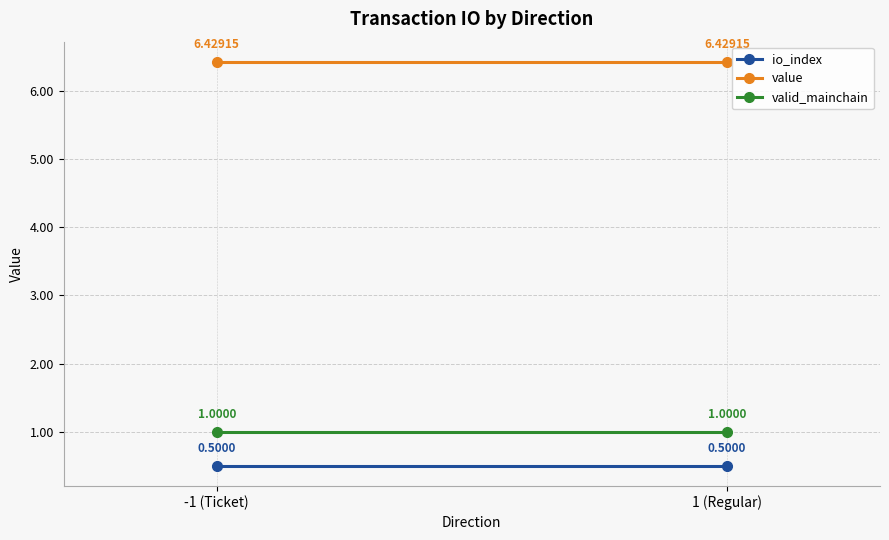

Which has a higher value, 1 (Regular) or -1 (Ticket)?

1 (Regular)